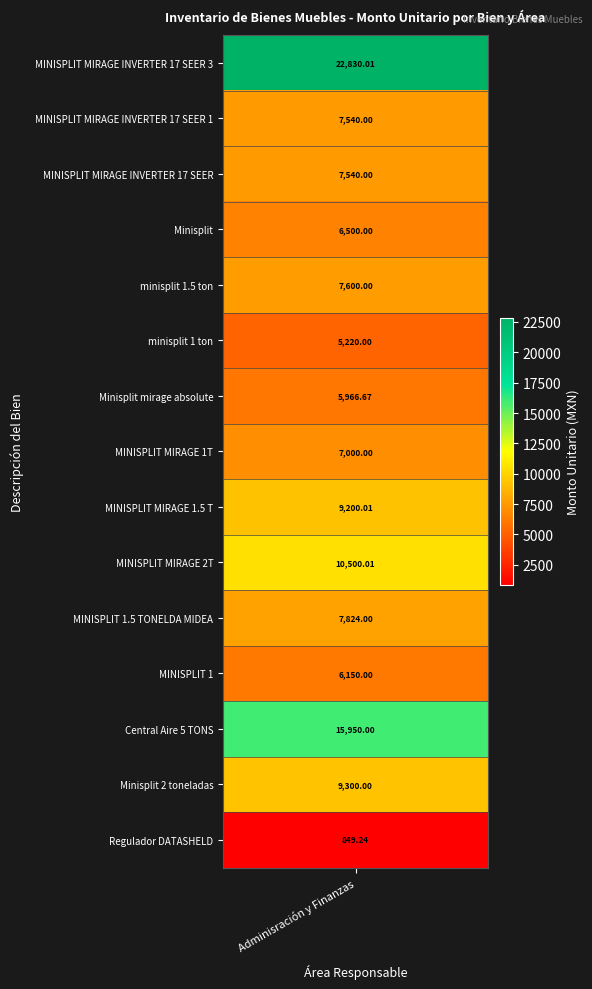

Reading right to left, list all the values displayed in this chart.

Regulador DATASHELD=849.2	Minisplit 2 toneladas=9300.0	Central Aire 5 TONS=15950.0	MINISPLIT 1=6150.0	MINISPLIT 1.5 TONELDA MIDEA=7824.0	MINISPLIT MIRAGE 2T=10500.0	MINISPLIT MIRAGE 1.5 T=9200.0	MINISPLIT MIRAGE 1T=7000.0	Minisplit mirage absolute=5966.7	minisplit 1 ton=5220.0	minisplit 1.5 ton=7600.0	Minisplit=6500.0	MINISPLIT MIRAGE INVERTER 17 SEER=7540.0	MINISPLIT MIRAGE INVERTER 17 SEER 1=7540.0	MINISPLIT MIRAGE INVERTER 17 SEER 3=22830.0